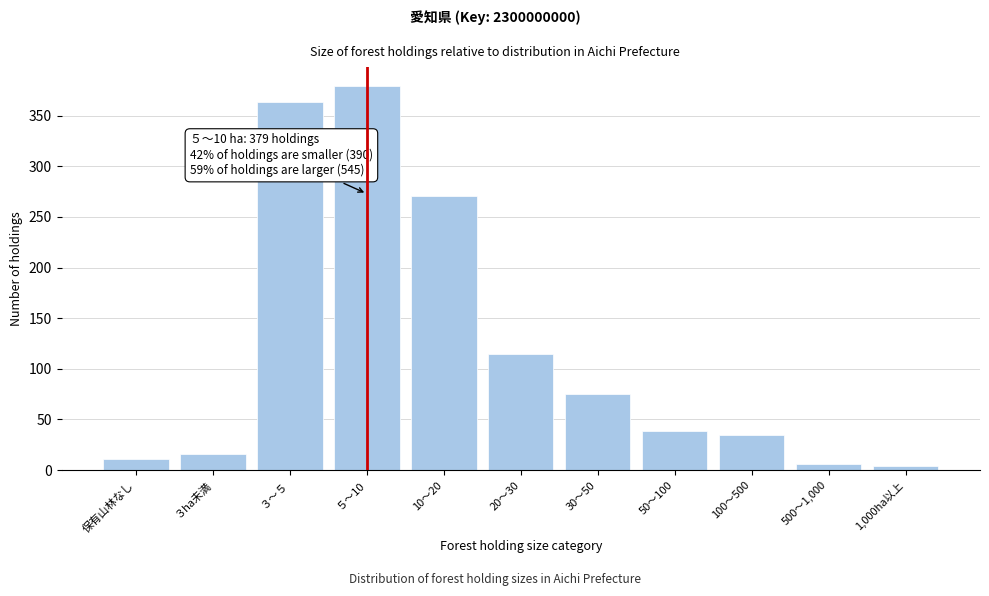

Reading right to left, transcribe all the data shown in this chart.

1,000ha以上=4	500～1,000=6	100～500=35	50～100=39	30～50=75	20～30=115	10～20=271	５～10=379	３～５=363	３ha未満=16	保有山林なし=11